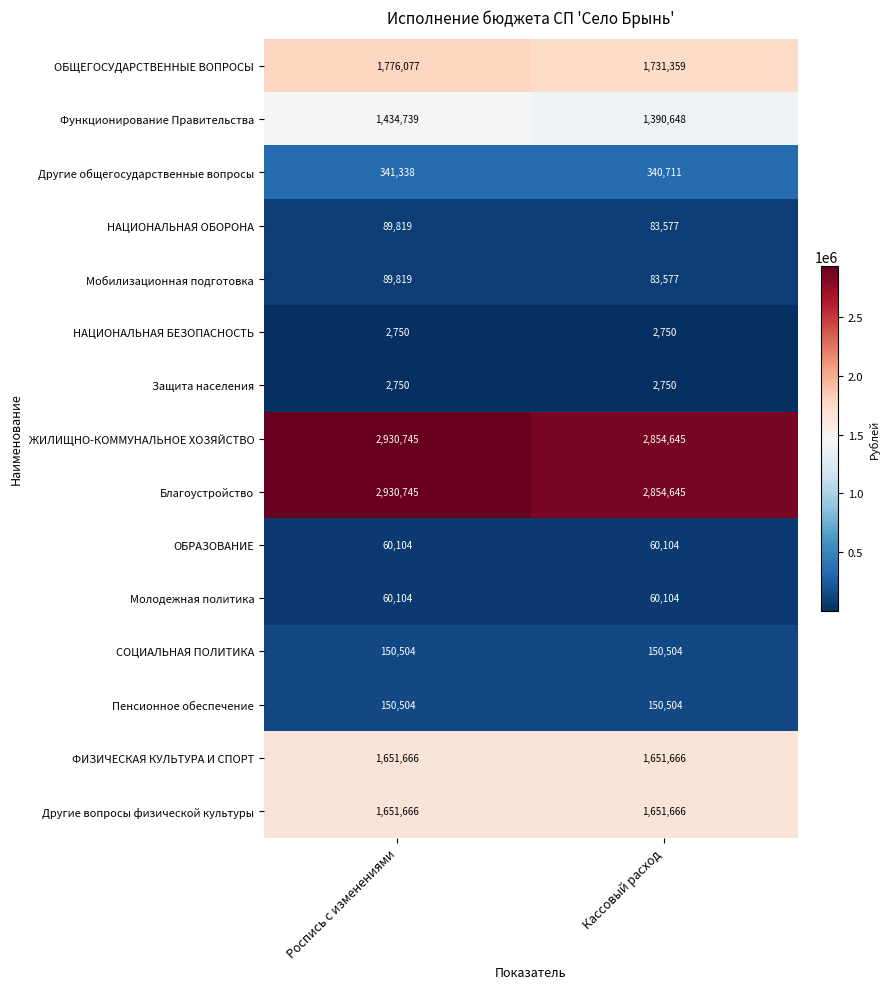

What is the spread (max minus min) of values at Кассовый расход?

2851895